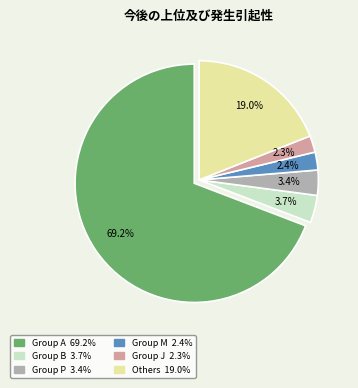

Does any single category account for the majority?

Yes